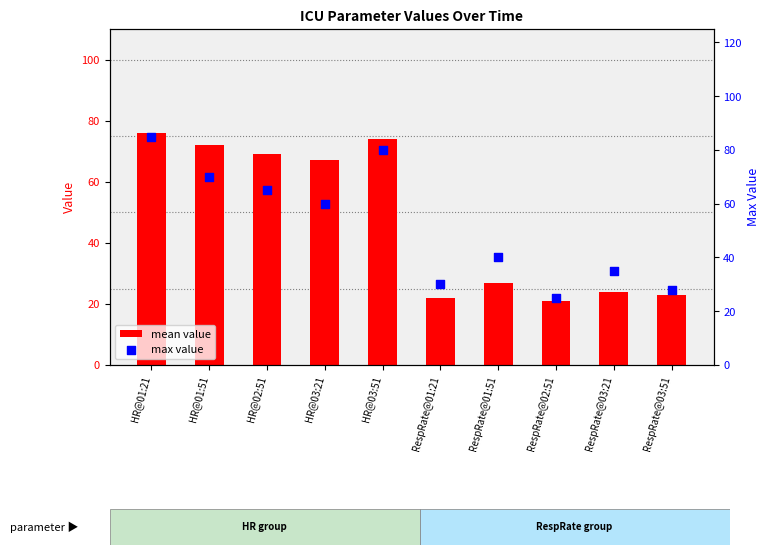

Which series has the largest Y range (max minus min)?

max value